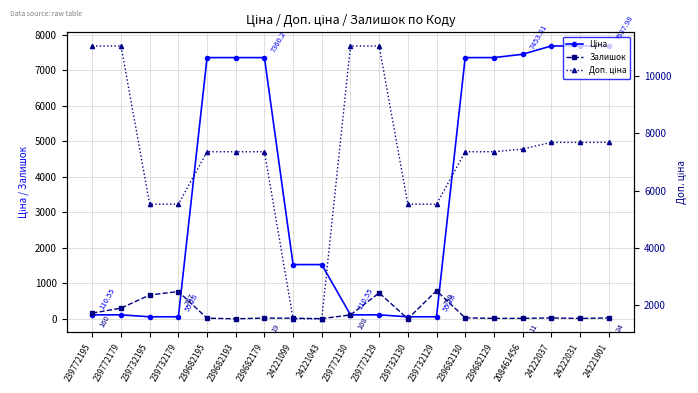

Count the number of data series in this chart.

3